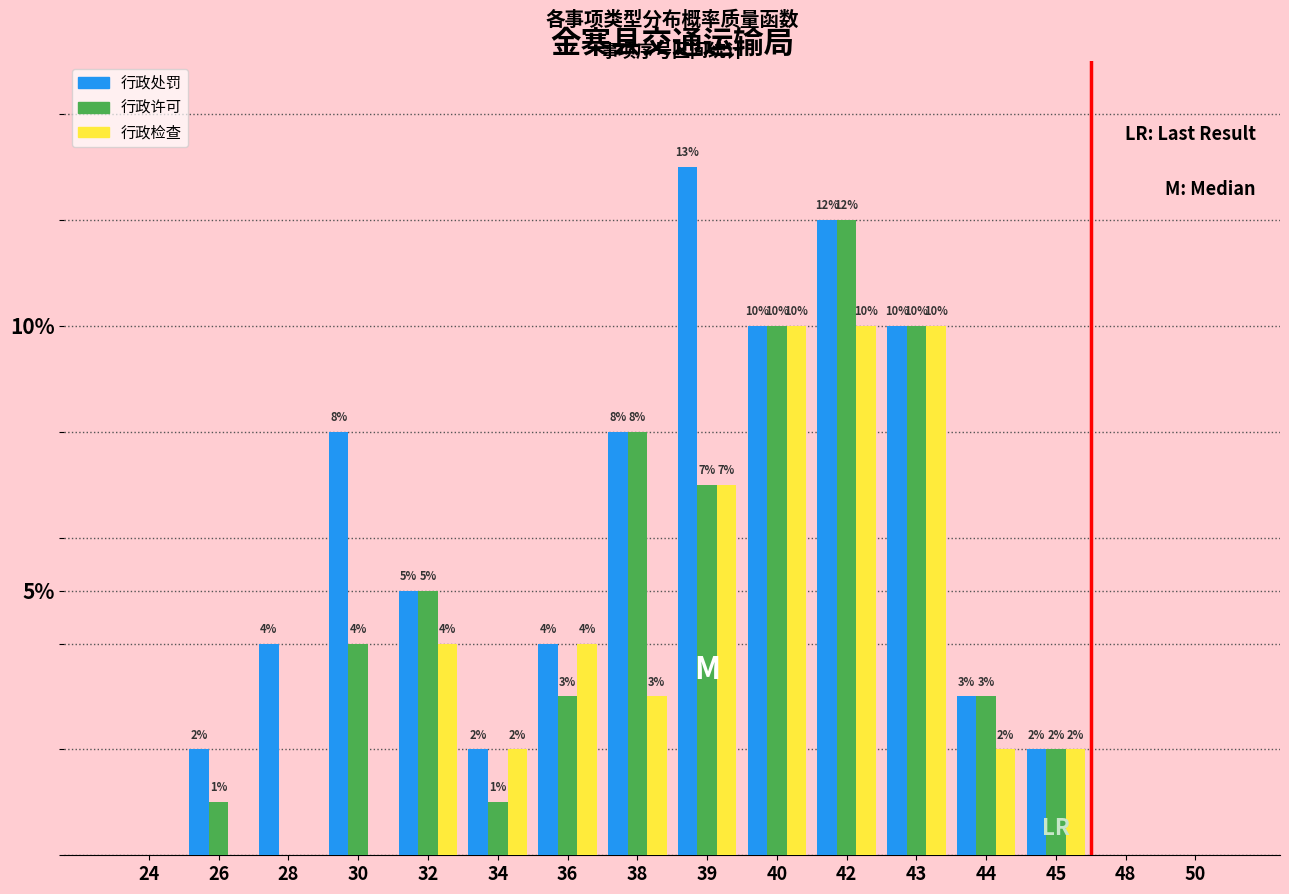

Reading left to right, extract all data points from this chart.

行政处罚: 24=0	26=2	28=4	30=8	32=5	34=2	36=4	38=8	39=13	40=10	42=12	43=10	44=3	45=2	48=0	50=0
行政许可: 24=0	26=1	28=0	30=4	32=5	34=1	36=3	38=8	39=7	40=10	42=12	43=10	44=3	45=2	48=0	50=0
行政检查: 24=0	26=0	28=0	30=0	32=4	34=2	36=4	38=3	39=7	40=10	42=10	43=10	44=2	45=2	48=0	50=0